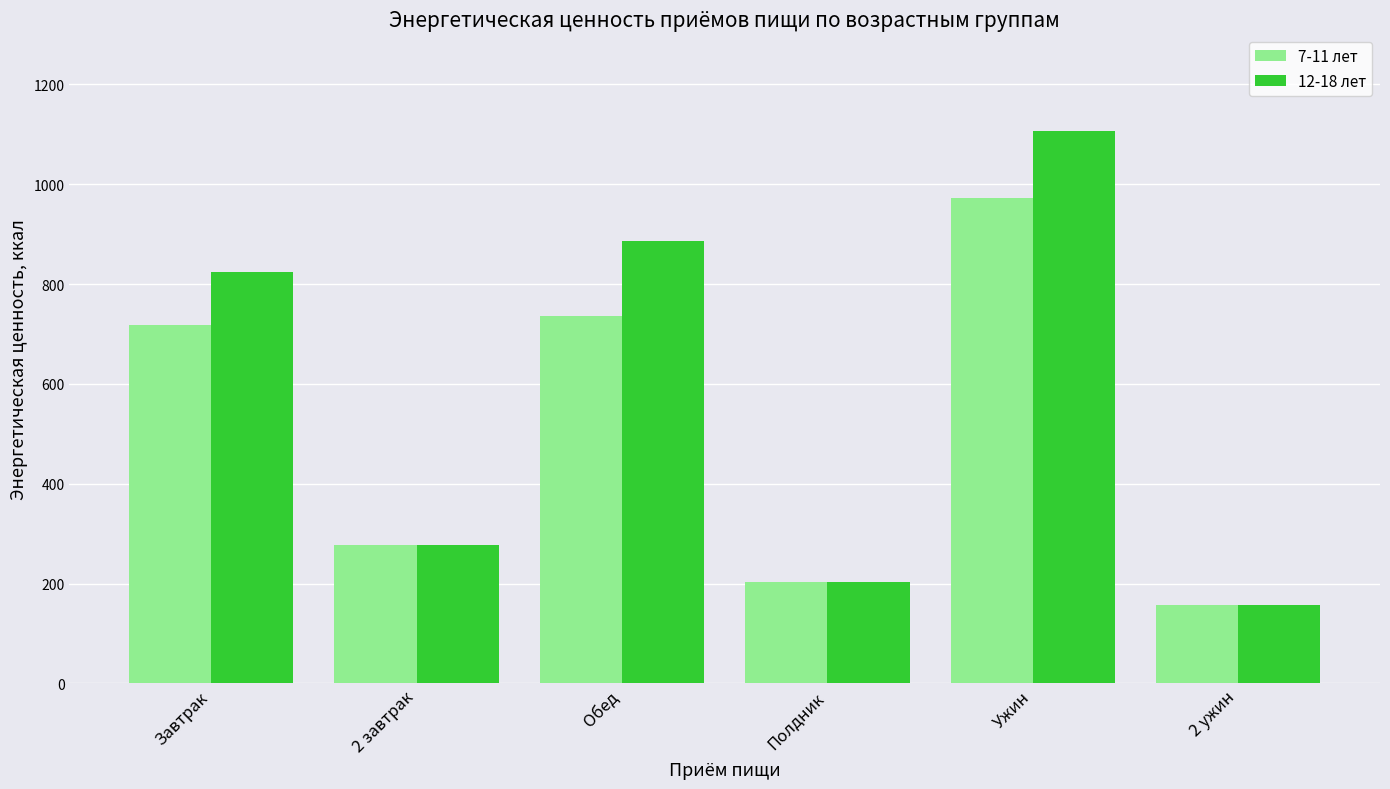

Which category has the lowest value across all series?

2 ужин